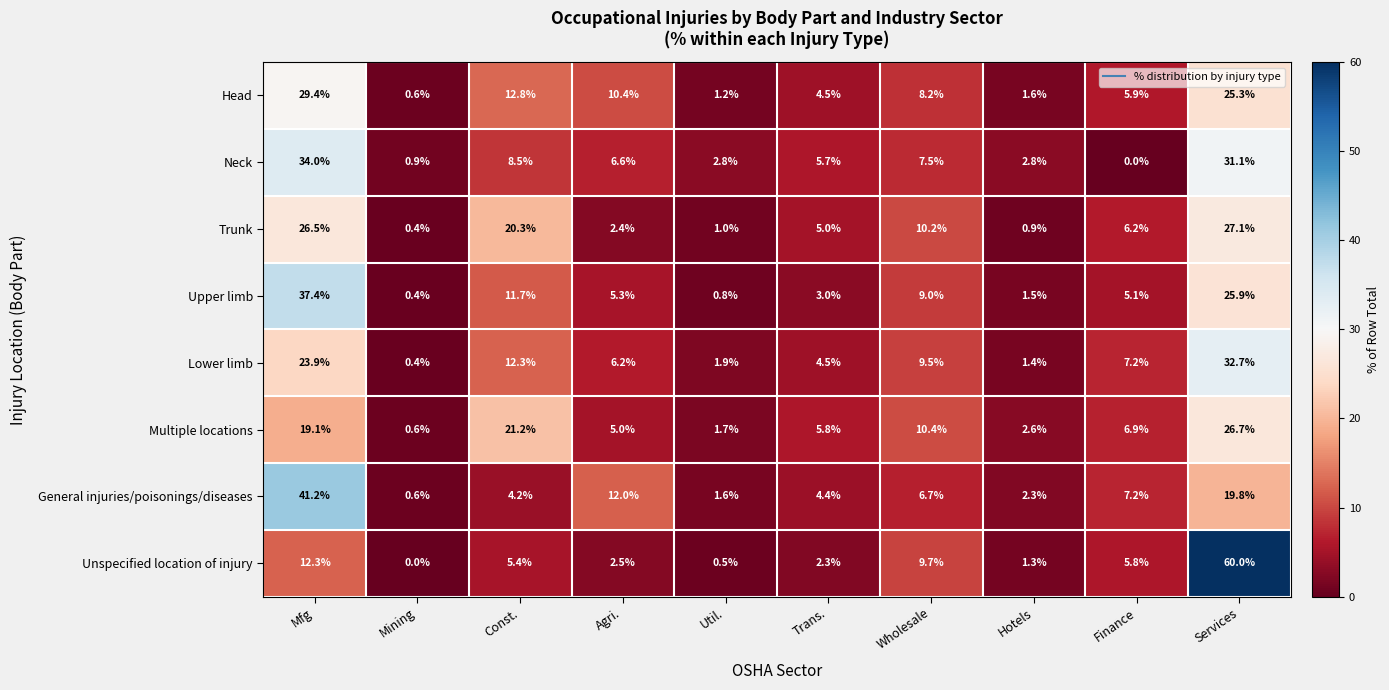

Which series has the largest range (max minus min)?

Unspecified location of injury